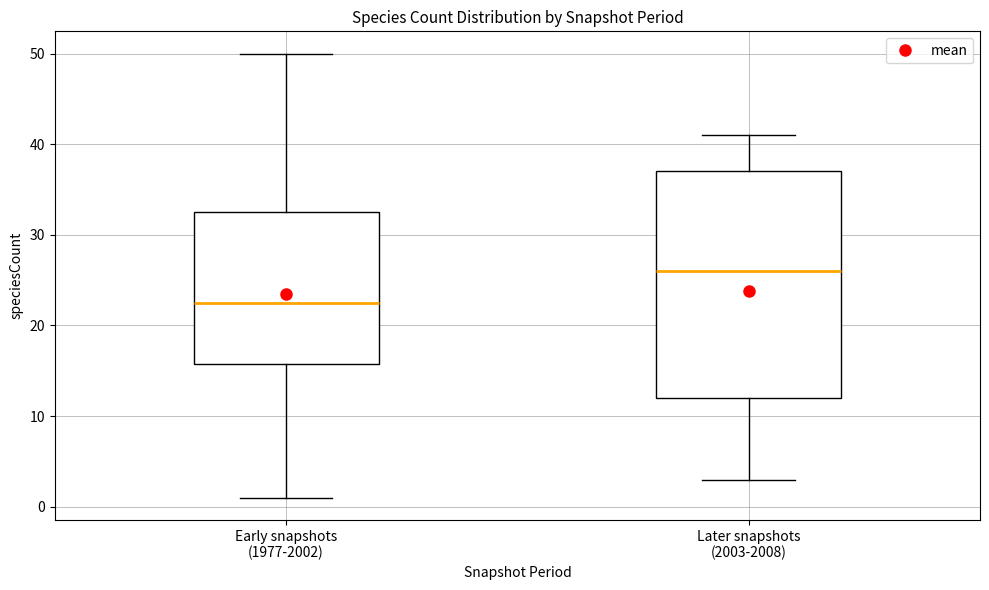

Reading left to right, read every box against the y-axis: the position of its median line, the range the box covers, and the ends of its whiskers. The values are not printed on the chart, so give them approximately, as read against the axis.

Early snapshots (1977-2002): median 23, box 16 to 33, whiskers 1 to 50
Later snapshots (2003-2008): median 26, box 12 to 37, whiskers 3 to 41